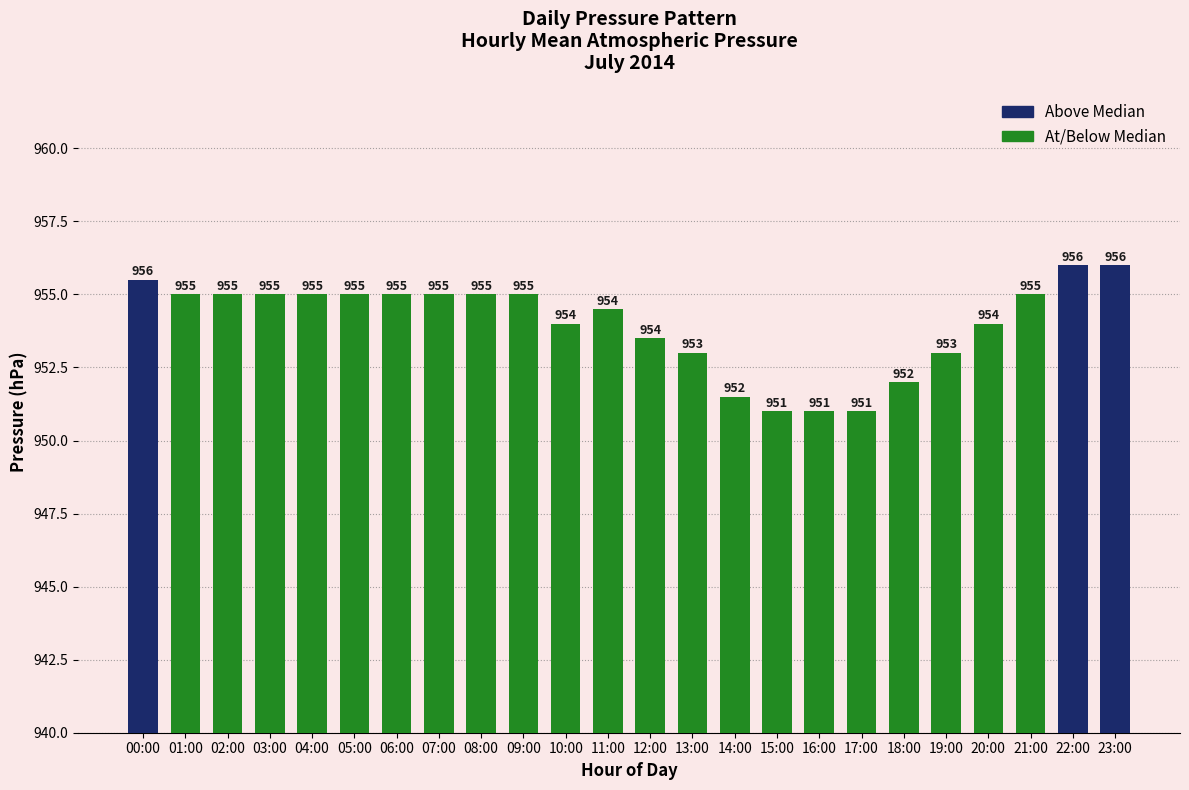

How many distinct data groups are displayed?

1